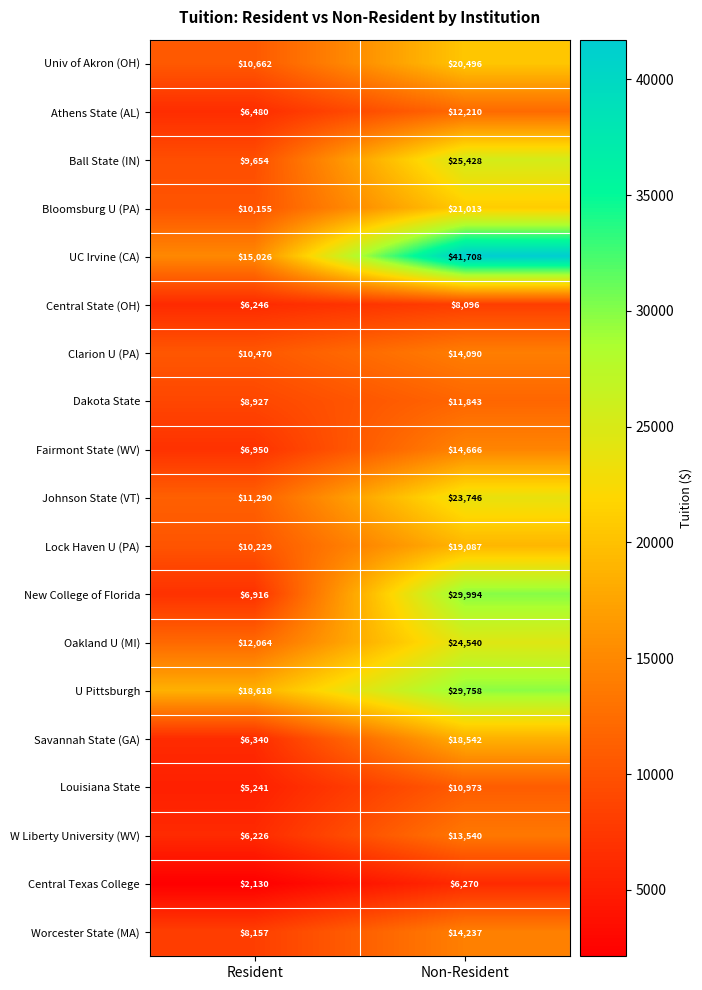

Is the value of Louisiana State at Non-Resident greater than the value of Fairmont State (WV) at Non-Resident?

No